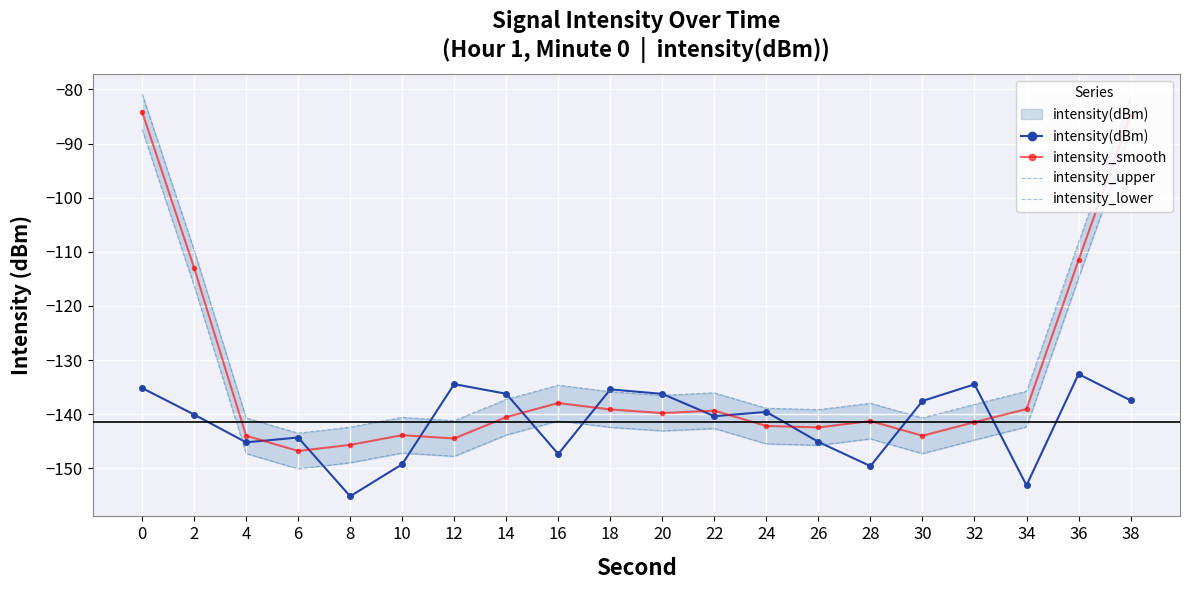

Where do intensity(dBm) and intensity_lower first cross each other?

2 and 4